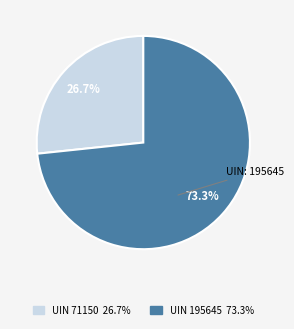

Is there any slice that represents more than half of the pie?

Yes